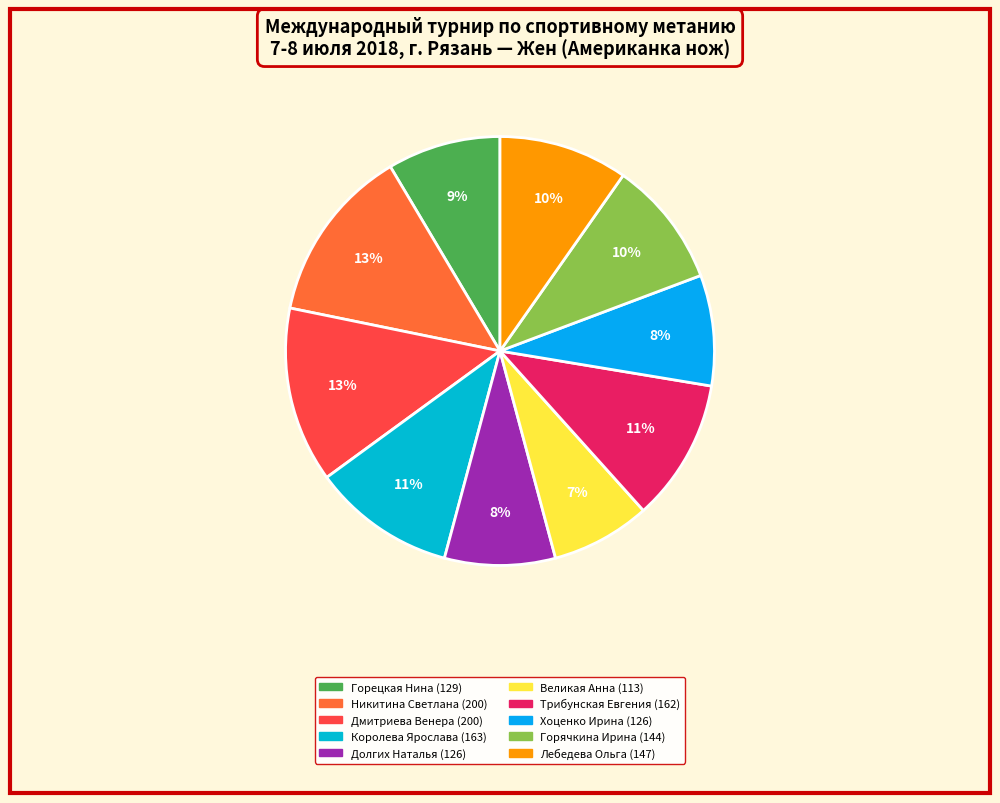

What percentage do Горецкая Нина and Долгих Наталья together represent?

16.9%